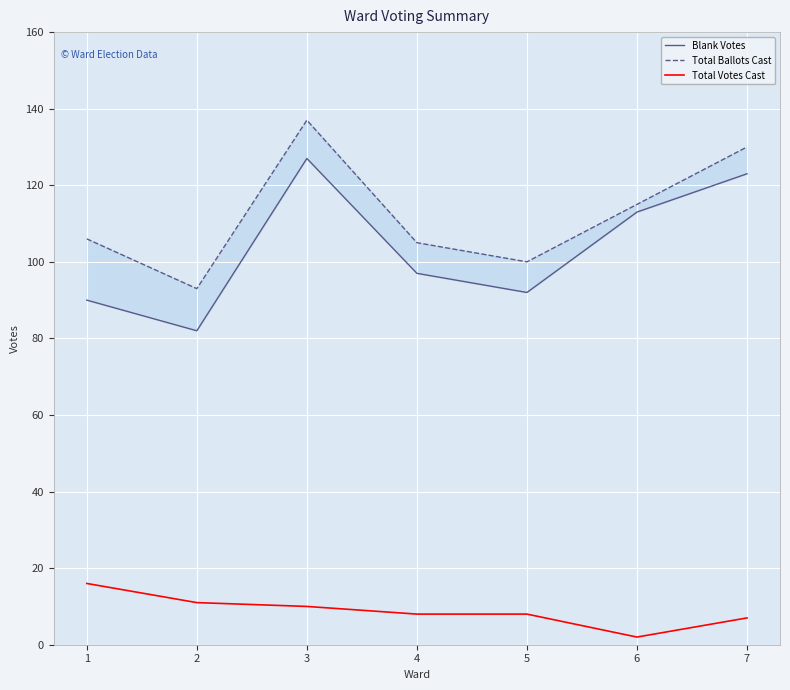

Where is the first local maximum for Total Ballots Cast?

3